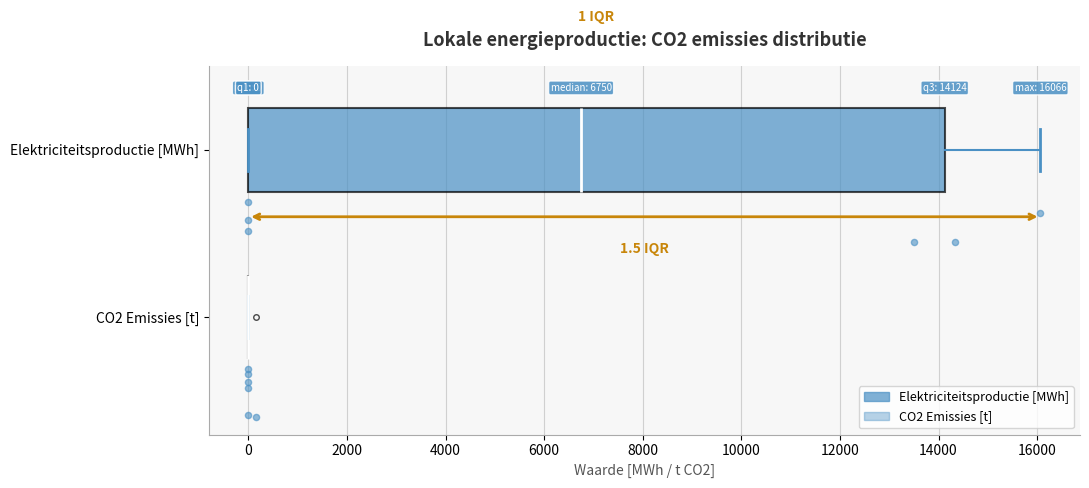

Which box is the widest, from its left edge to its right edge?

Elektriciteitsproductie [MWh]